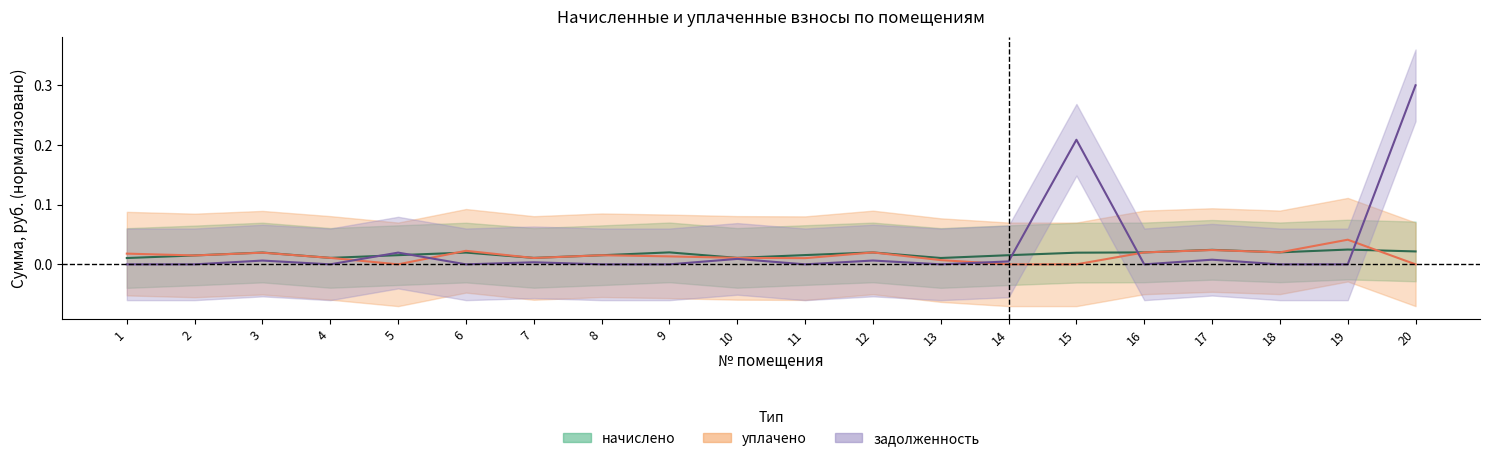

How many lines are shown in the chart?

3